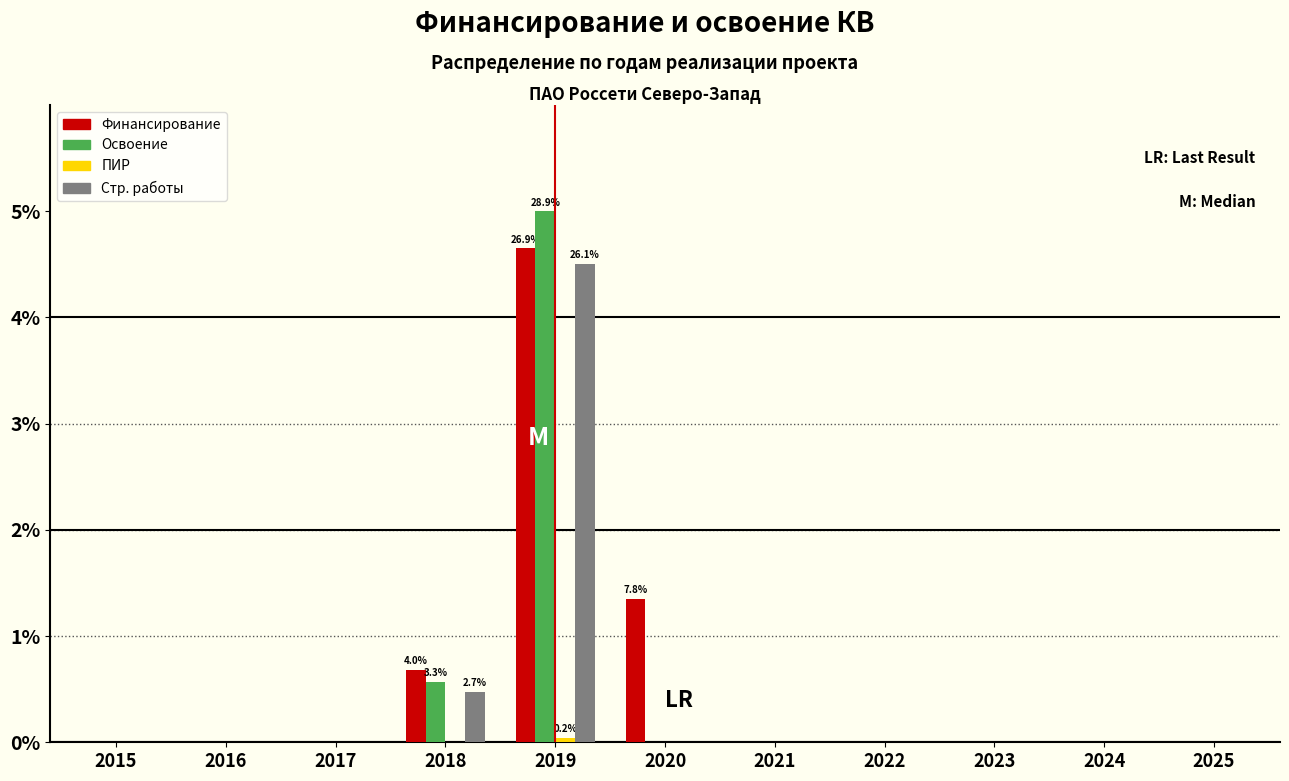

Are the bars grouped side by side (vs. stacked)?

Yes